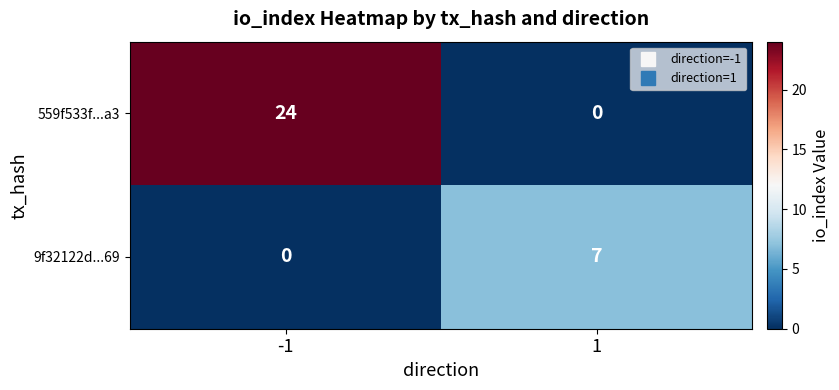

What is the average value of the 559f533f...a3 series?

12